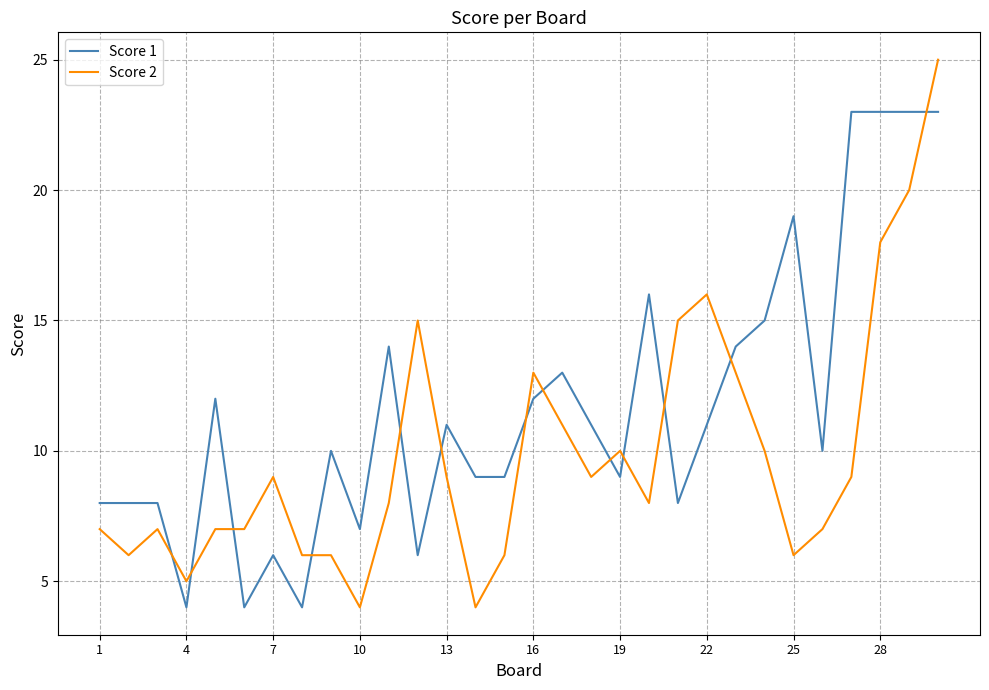

Which series has the largest range (max minus min)?

Score 2